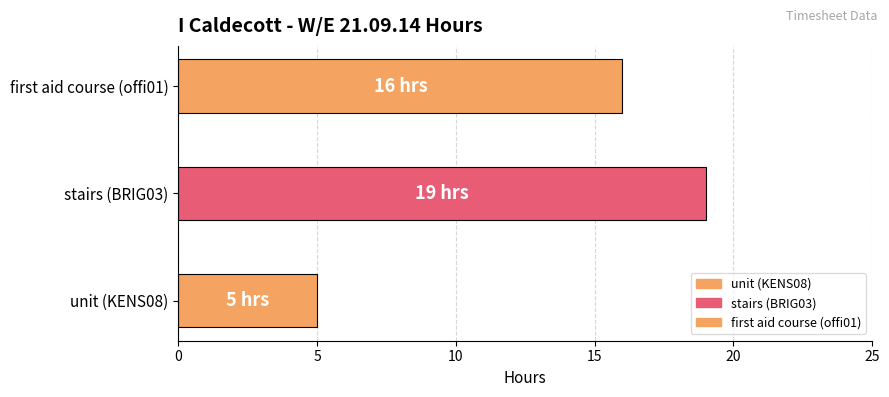

What is the sum of the Basic values at first aid course (offi01) and unit (KENS08)?

21